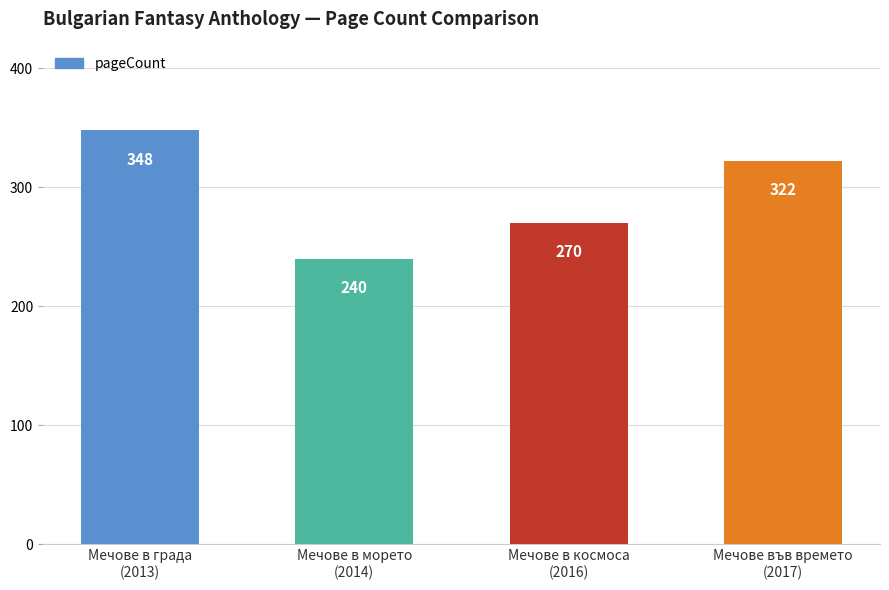

Count the values in the range 270 to 348.

3